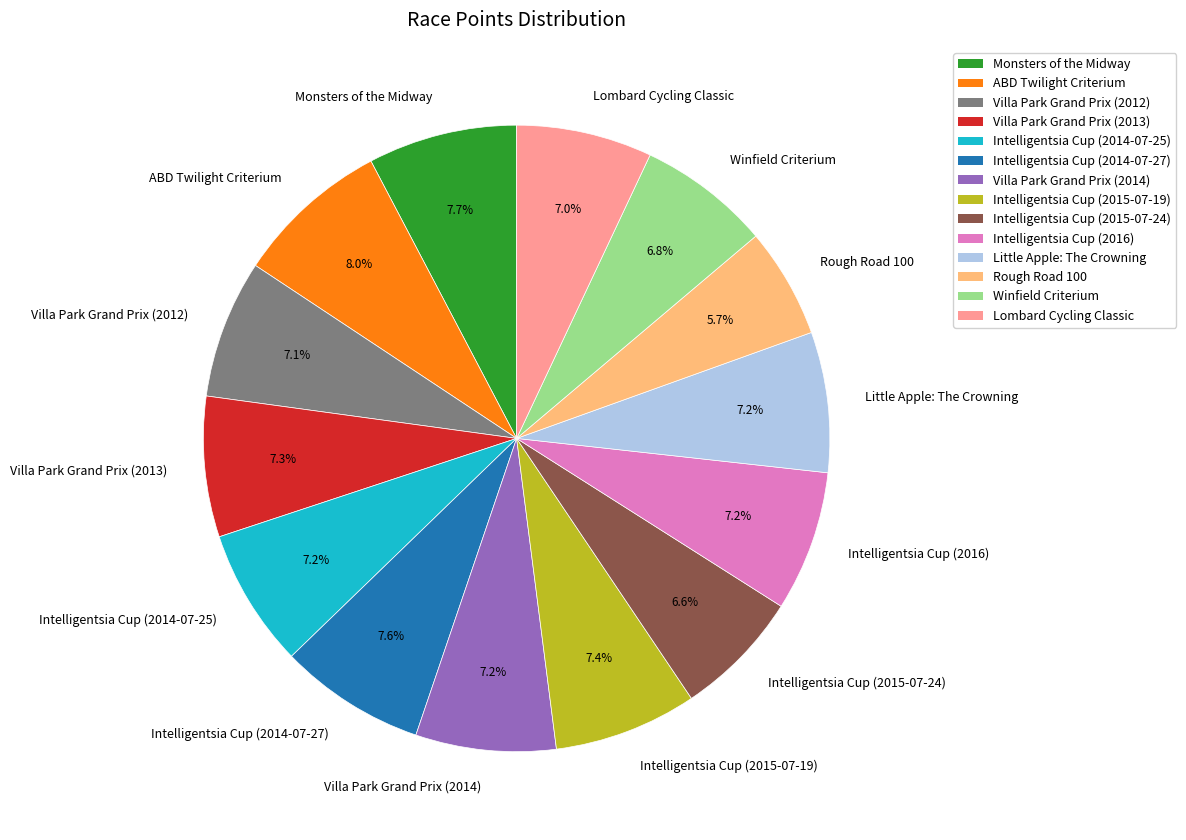

How many segments does this pie chart have?

14